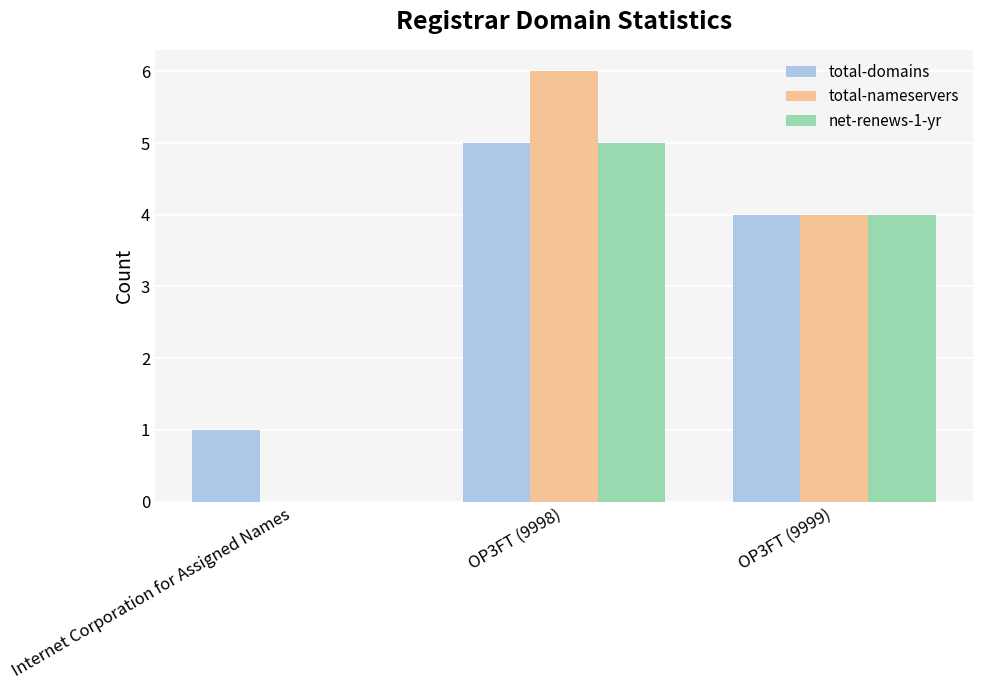

What is the sum of the net-renews-1-yr values at OP3FT (9998) and Internet Corporation for Assigned Names?

5